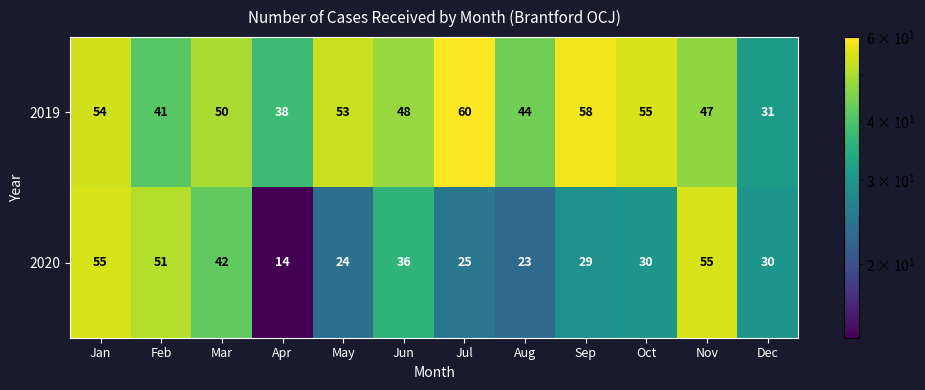

Count the number of data series in this chart.

2